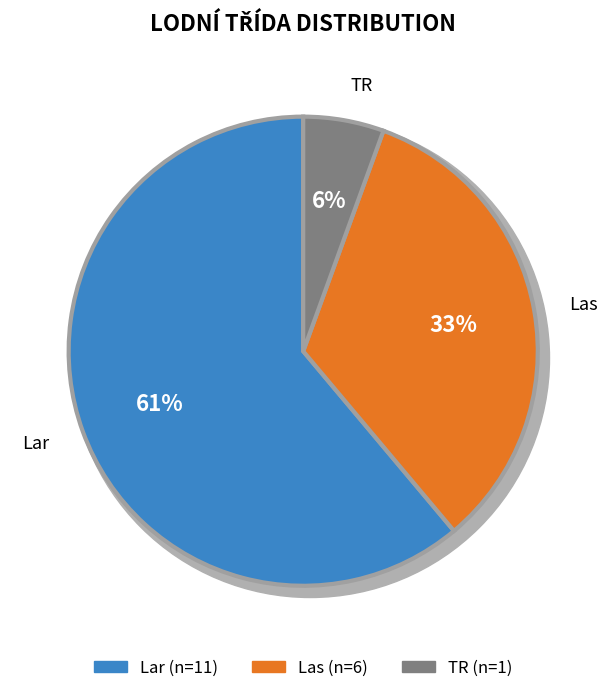

To the nearest percent, what is the combined percentage of Las   and Lar  ?

94%